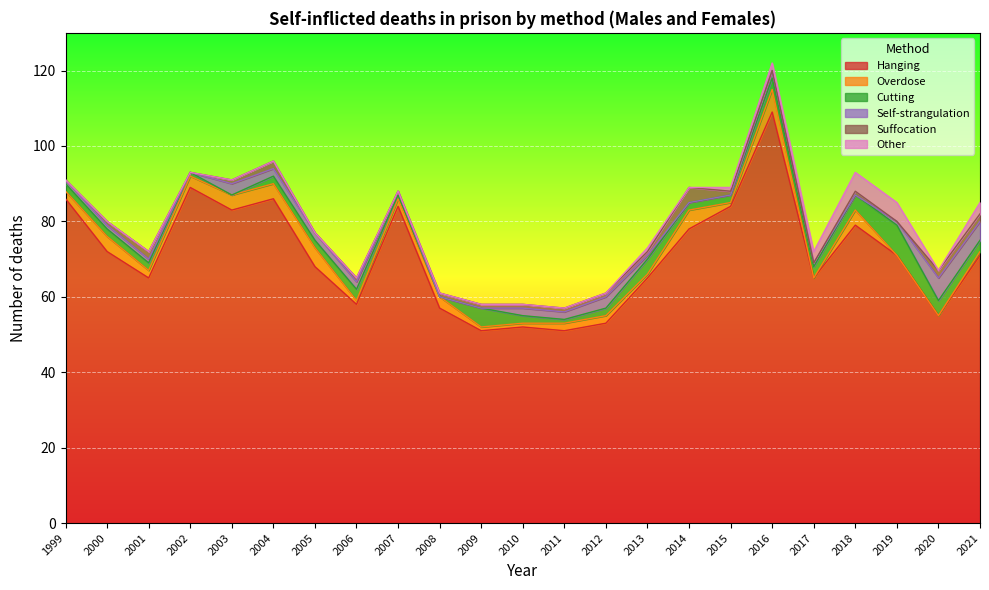

At which category does Suffocation reach its first local valley?

2002